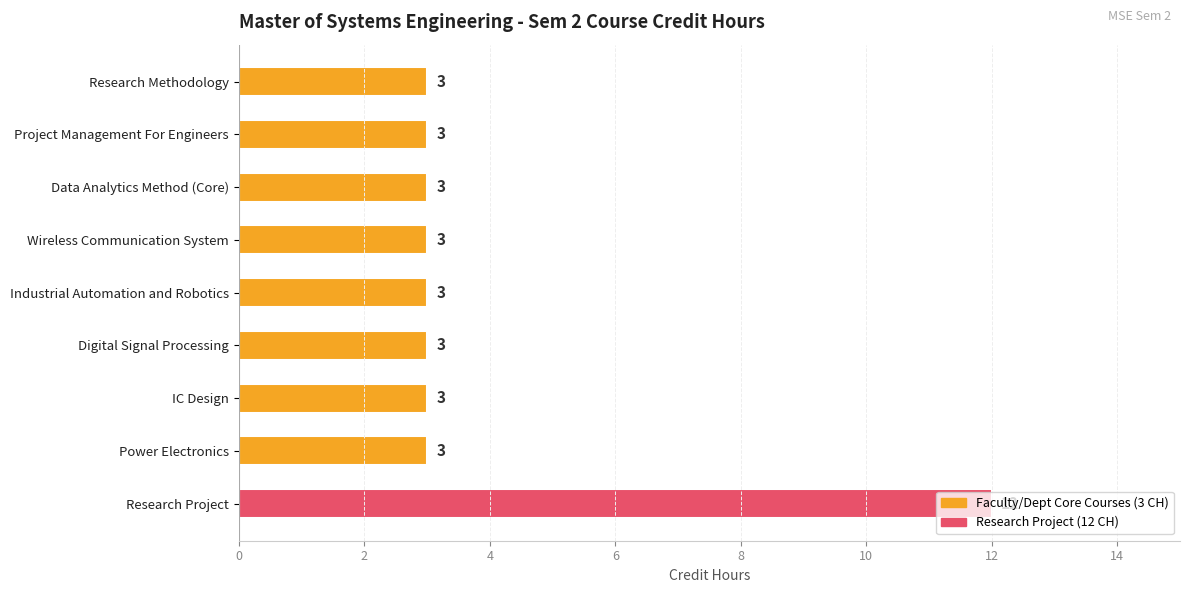

The chart shows a value of 3 at Data Analytics Method (Core). True or false?

True